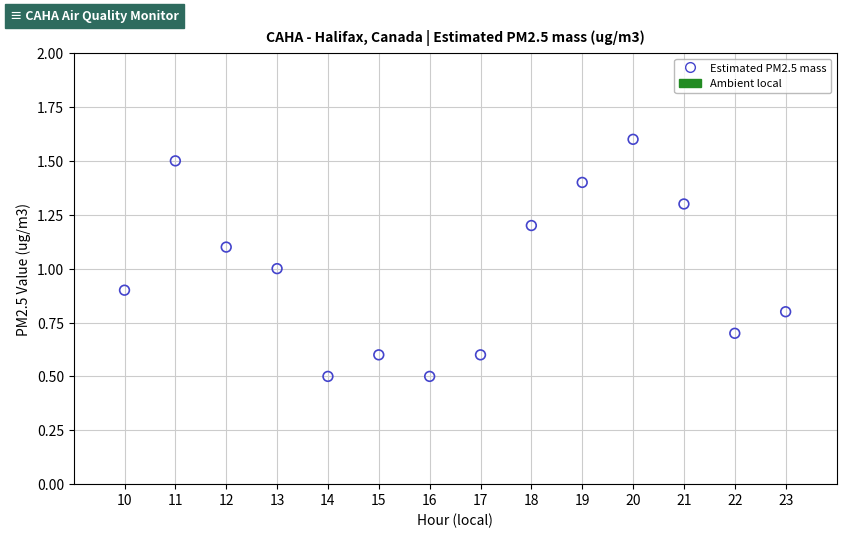

What is the range of X values (max minus min)?

13.0